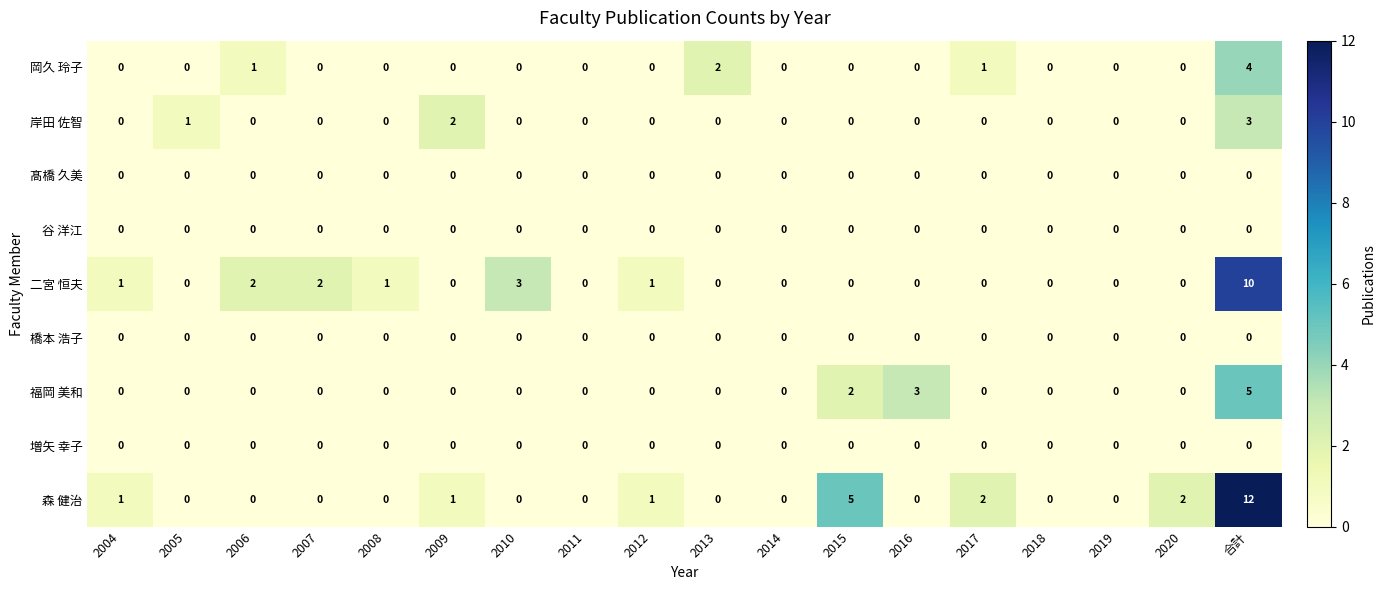

What is the maximum value for 森 健治?

12